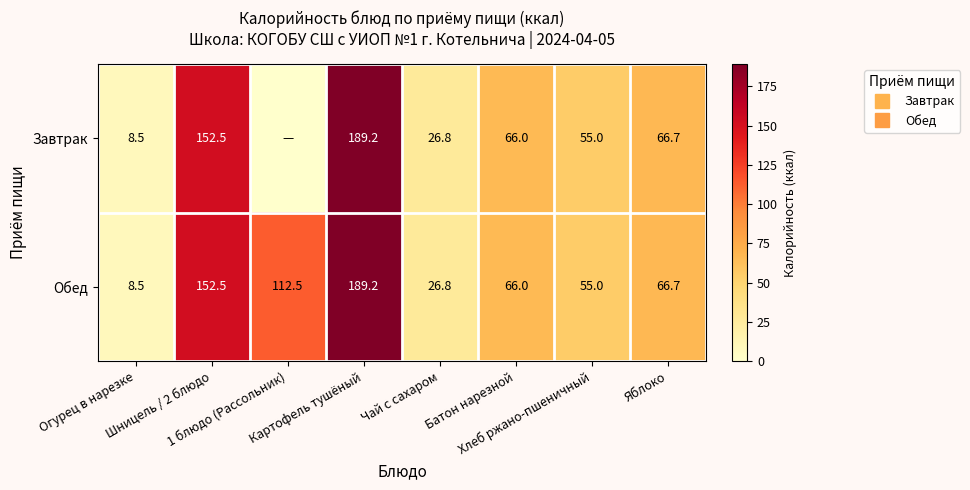

The value of Завтрак at Хлеб ржано-пшеничный is 55.0. True or false?

True